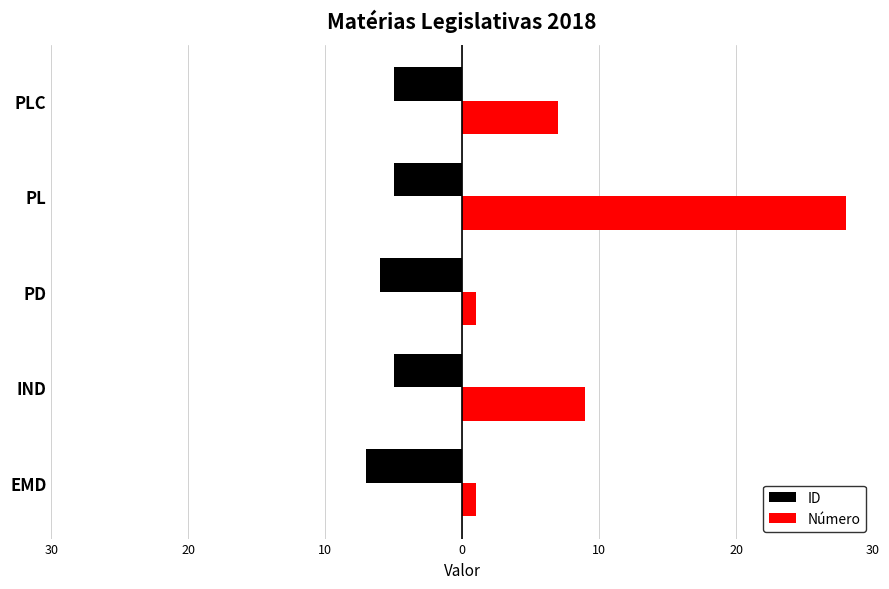

What are all the series names shown in the legend?

ID, Número